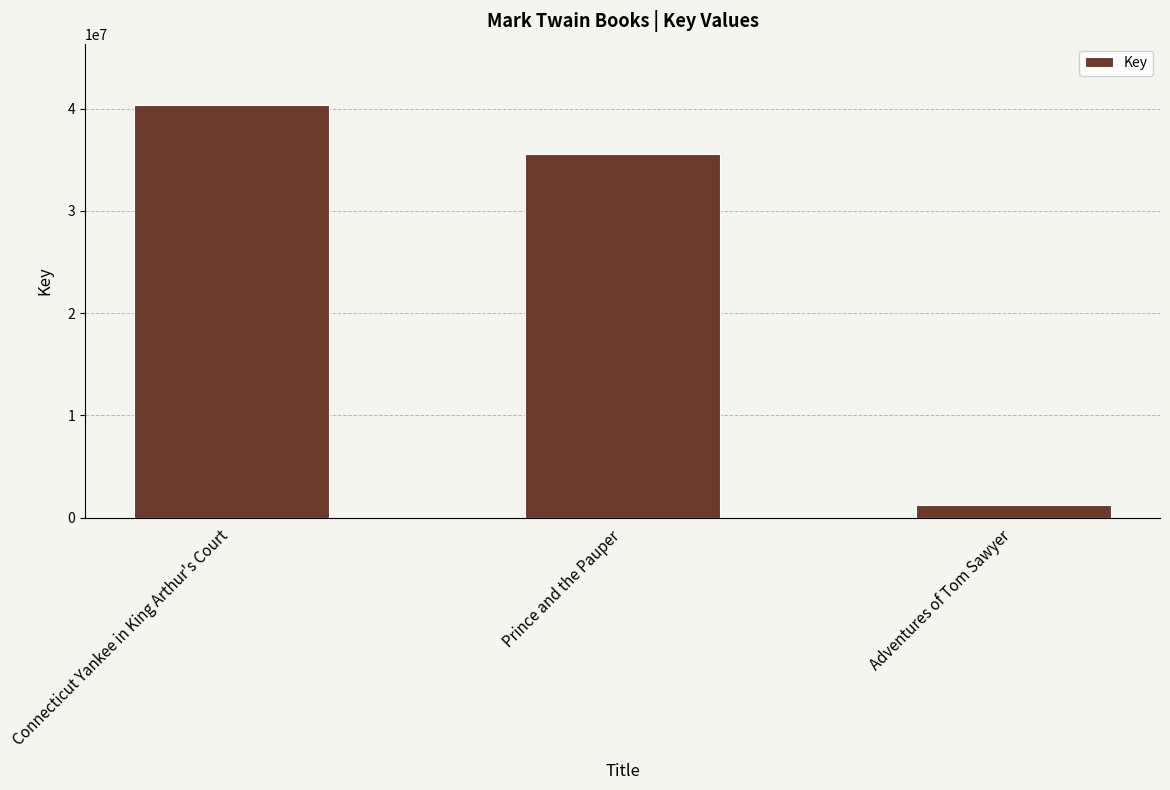

Which label corresponds to the smallest value in the chart?

Adventures of Tom Sawyer